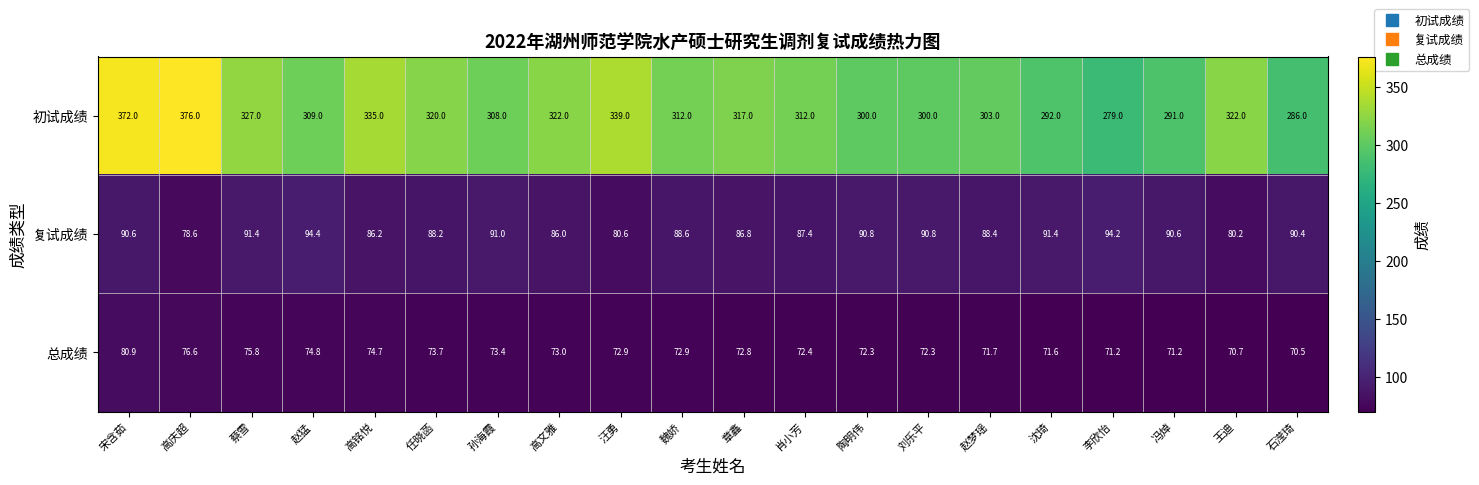

What is the sum of all 初试成绩 values?

6322.0